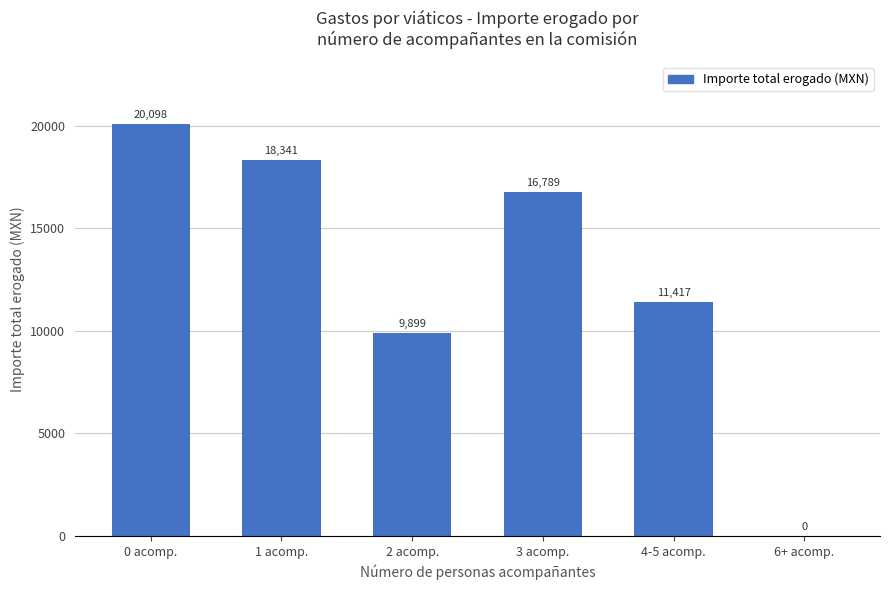

What is the greatest value displayed?

20098.2